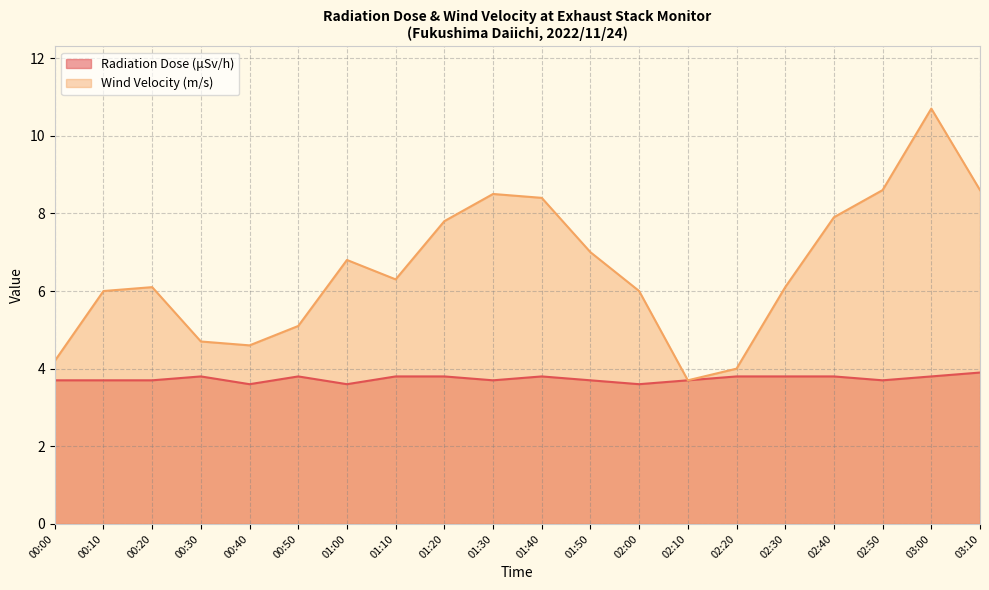

What is the value of the Radiation Dose (μSv/h) point at the 3rd from the left?

3.7